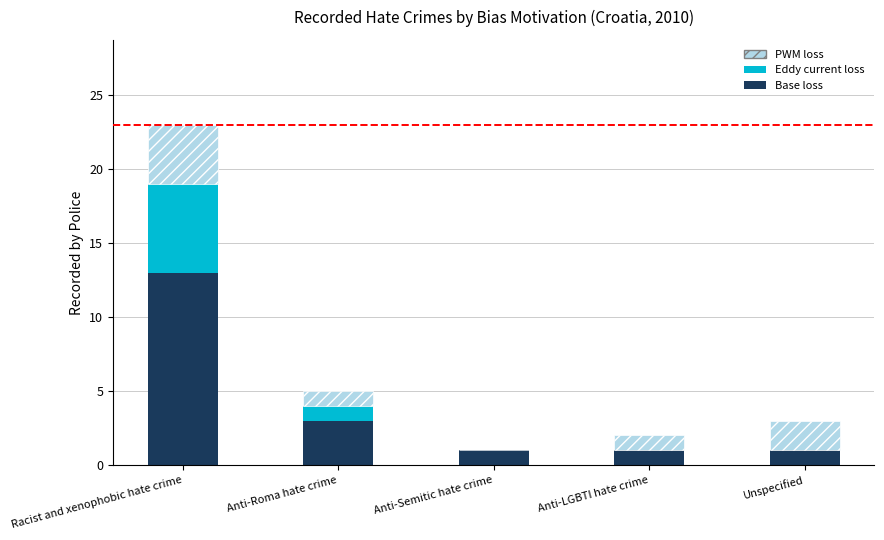

The value of Base loss at Anti-Roma hate crime is 3. True or false?

True